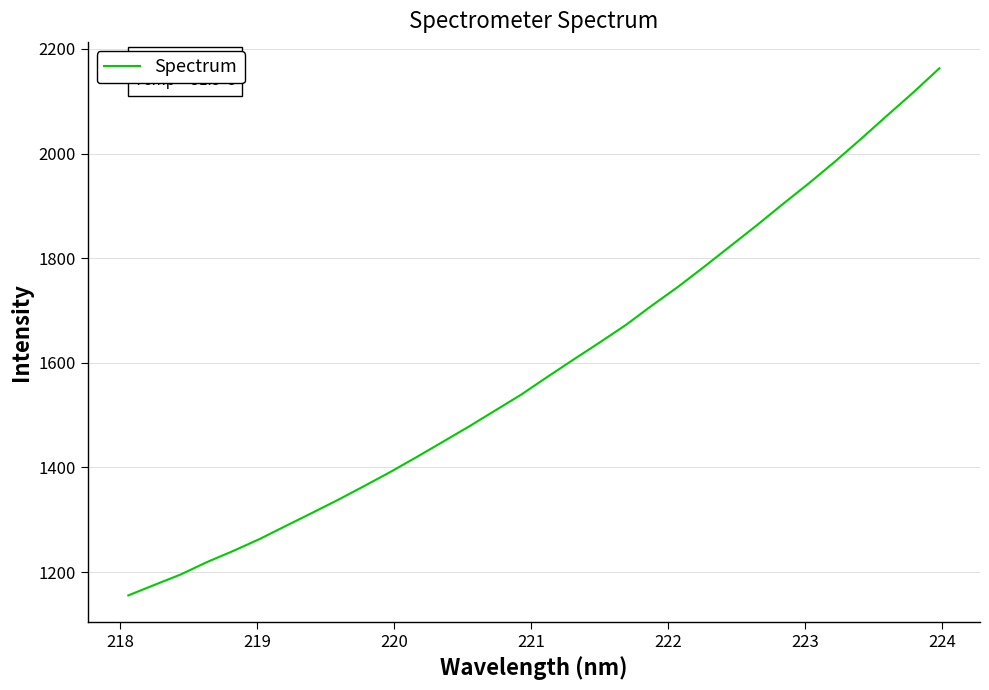

What is the smallest value displayed?

1155.4